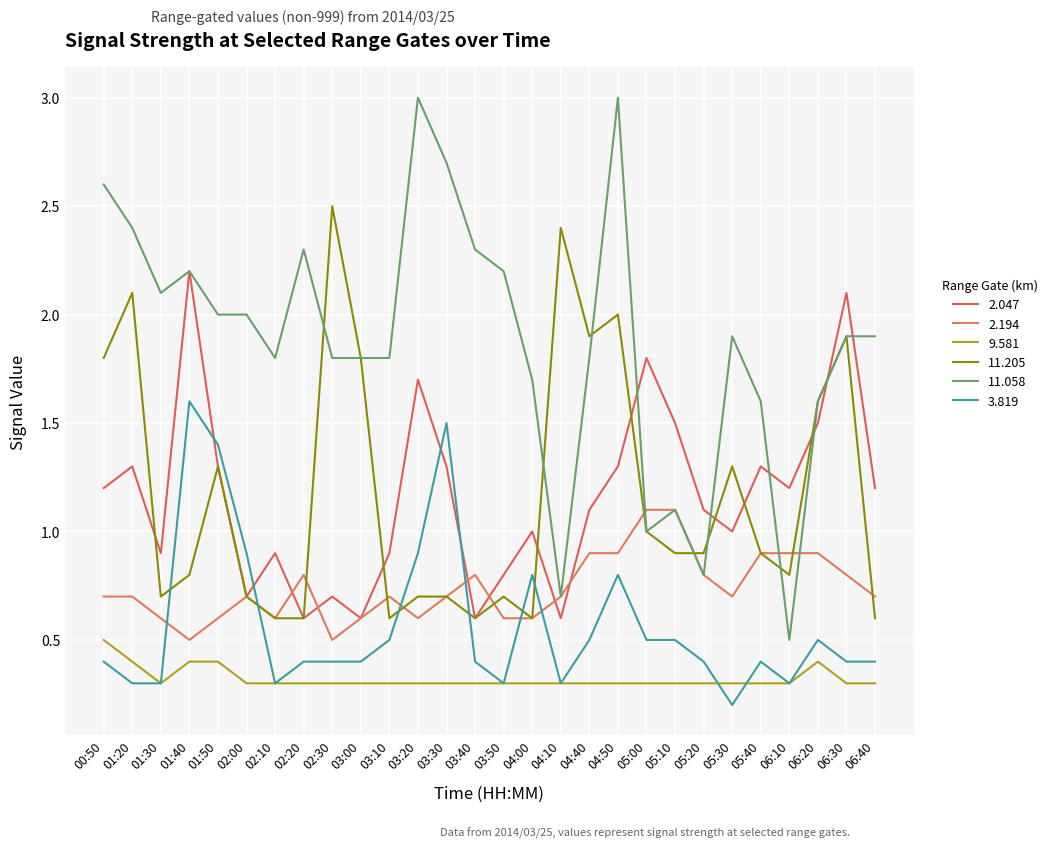

Is the value of 3.819 at 03:10 greater than the value of 11.058 at 05:00?

No